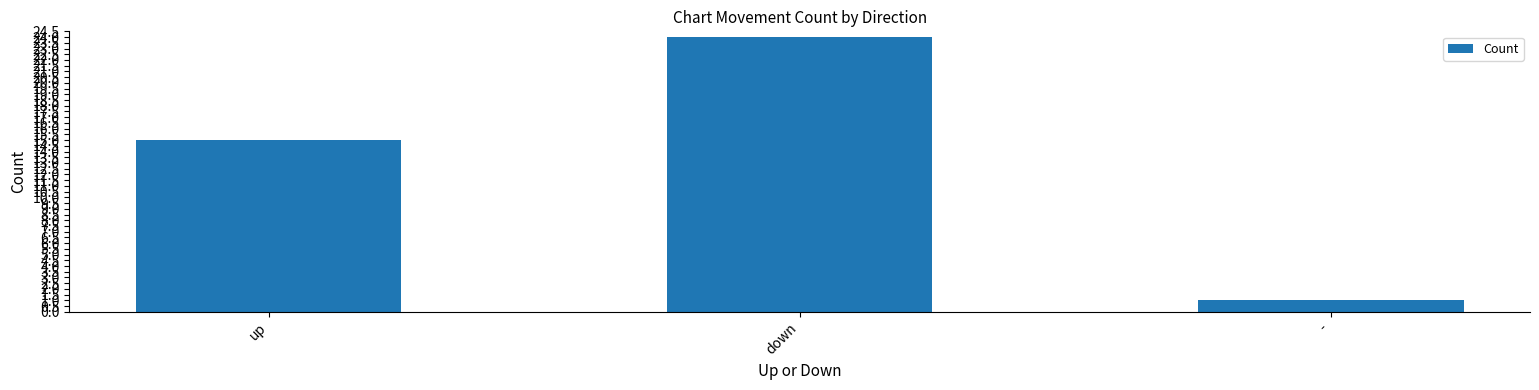

What is the difference between the maximum and minimum values?

23